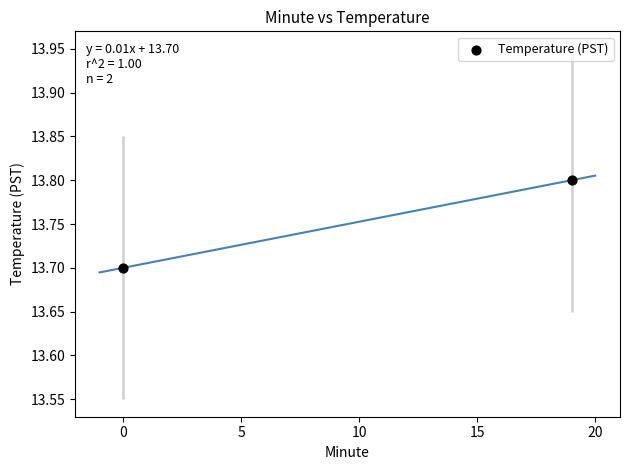

What is the range of X values (max minus min)?

19.0